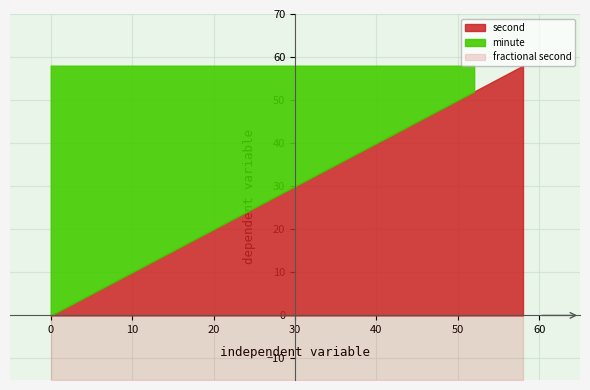

At how many categories does at least one series exceed 21?

19